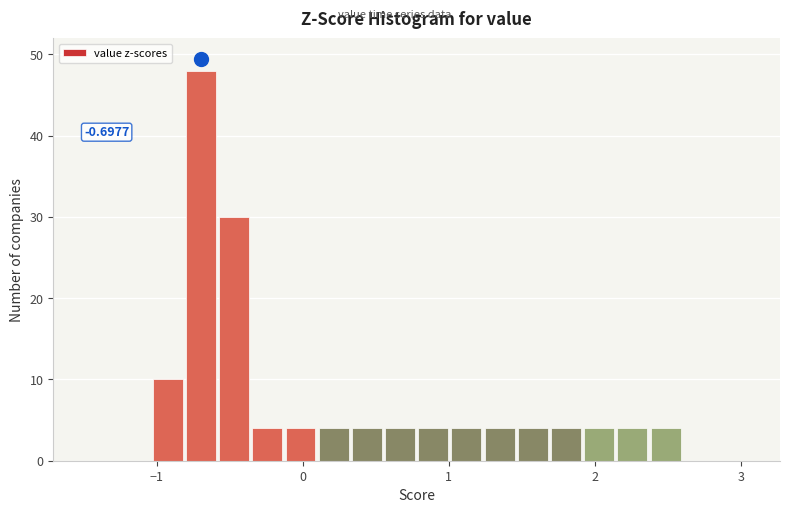

Around what value on the x-axis is the tallest bar? Give the approximate position of its centre, as read against the axis.

-0.7